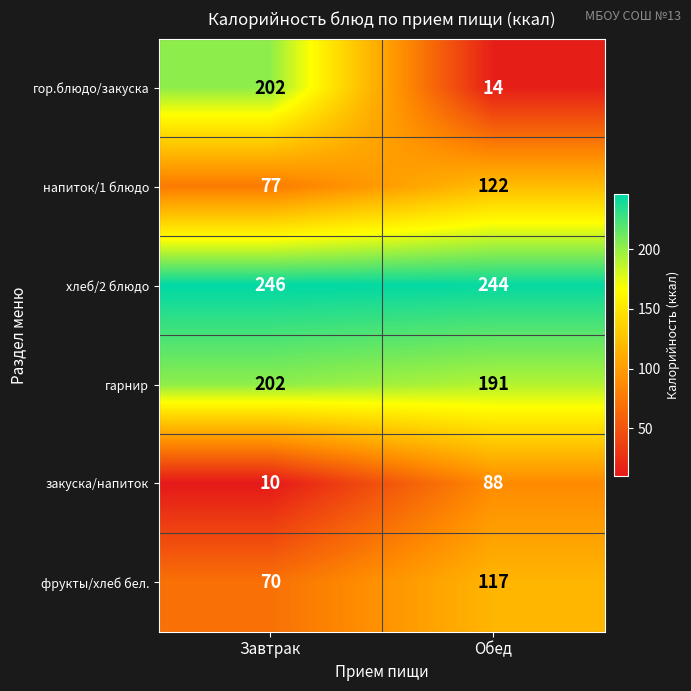

At which category is the sum across all series the highest?

Завтрак